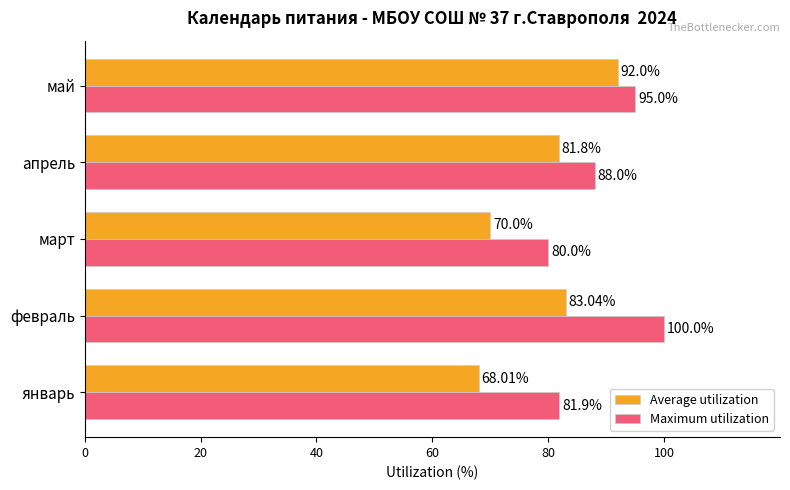

What is the spread (max minus min) of values at май?

3.0